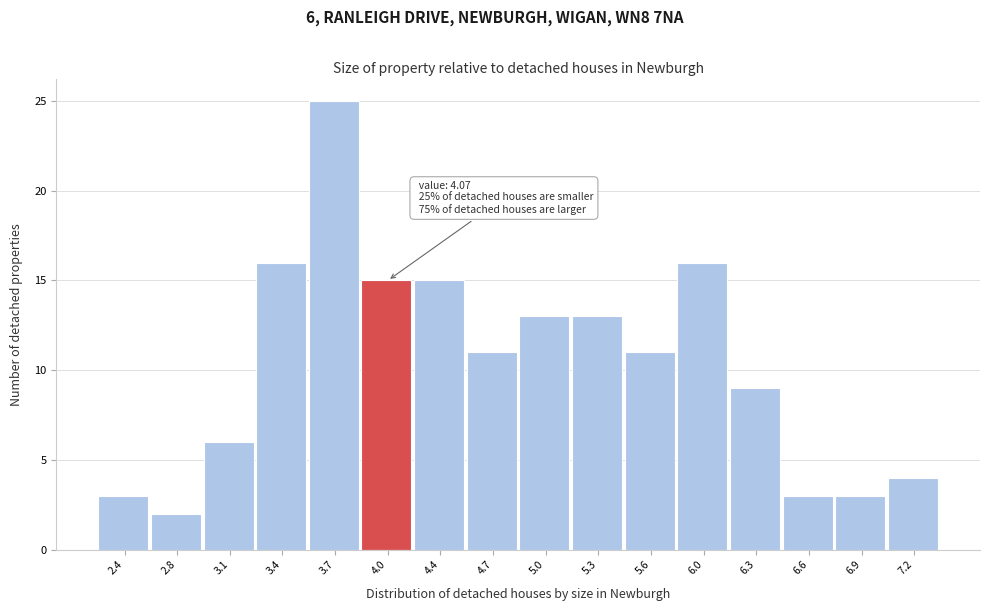

Which range on the x-axis has the tallest bar?

3.55 to 3.85